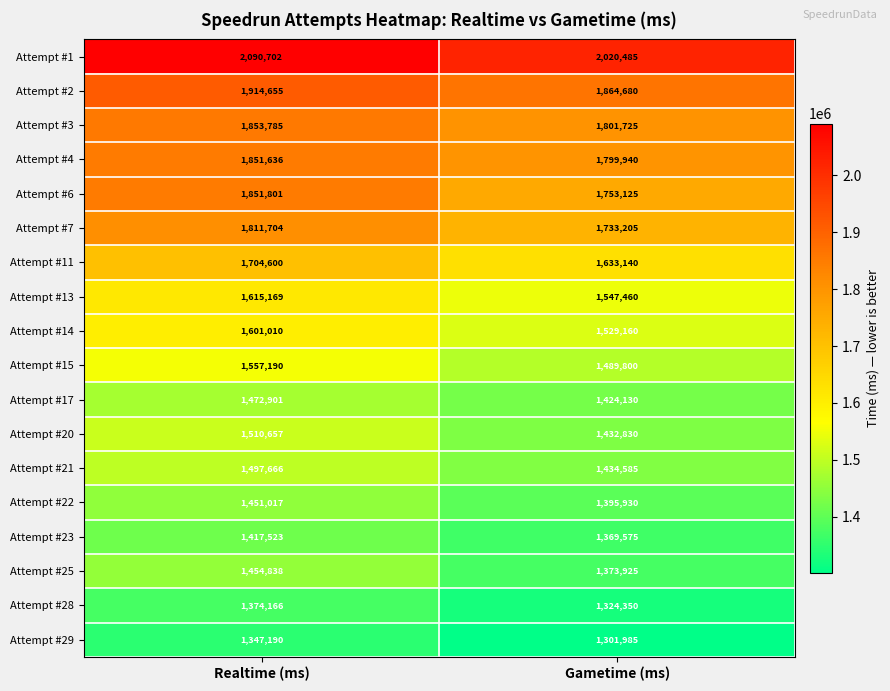

What is the lowest value of the Attempt #6 series?

1753125